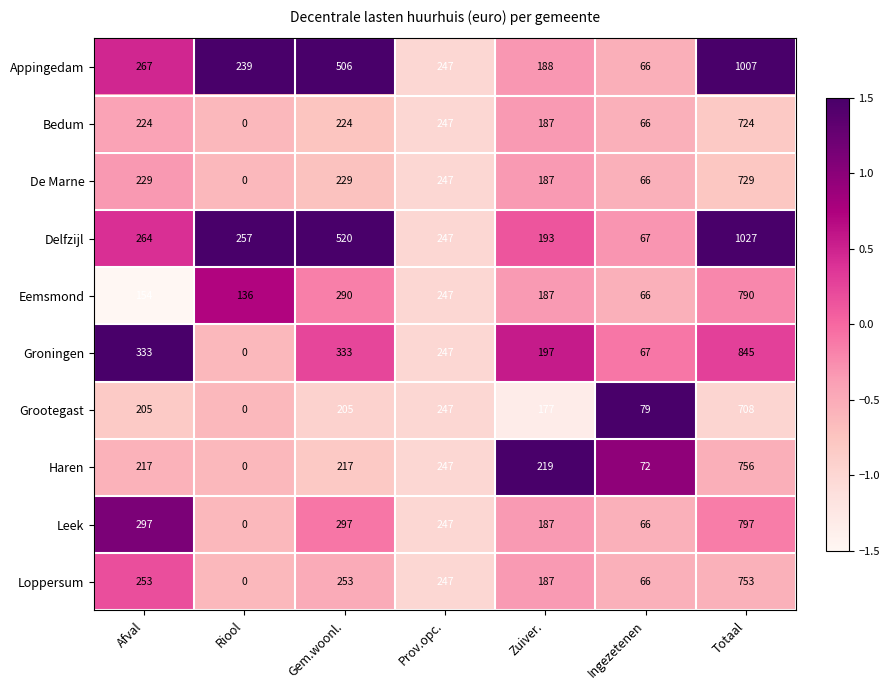

Which series changed the most between Prov.opc. and Zuiver.?

Grootegast